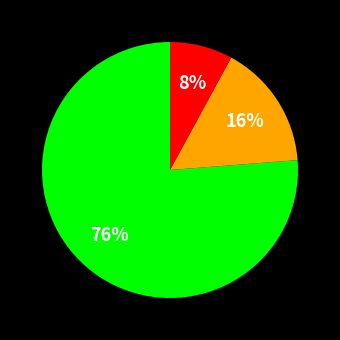

Is there any slice that represents more than half of the pie?

Yes